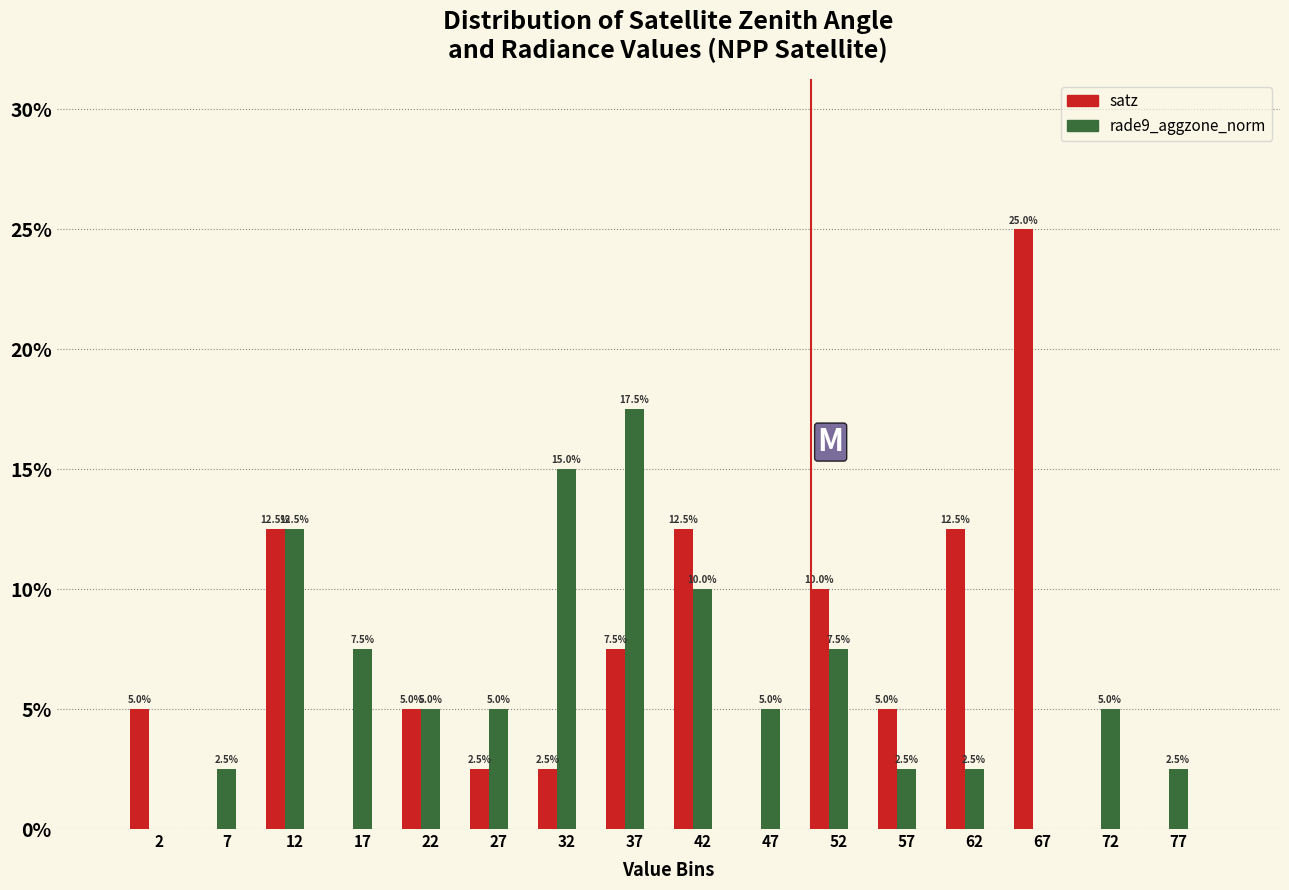

What is the approximate value of rade9_aggzone_norm at 77?

2.5